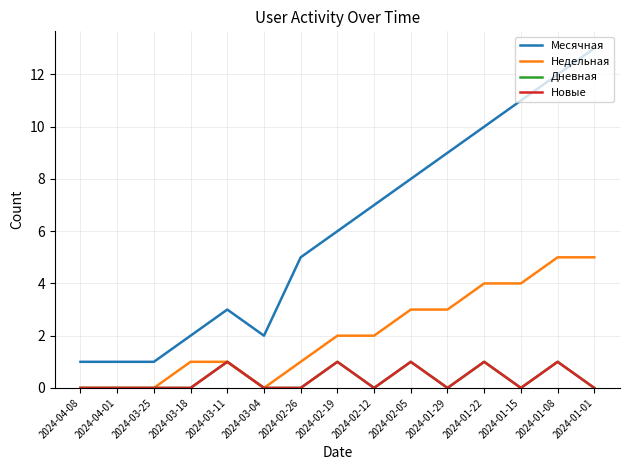

Is this an area chart (filled region under the line)?

No